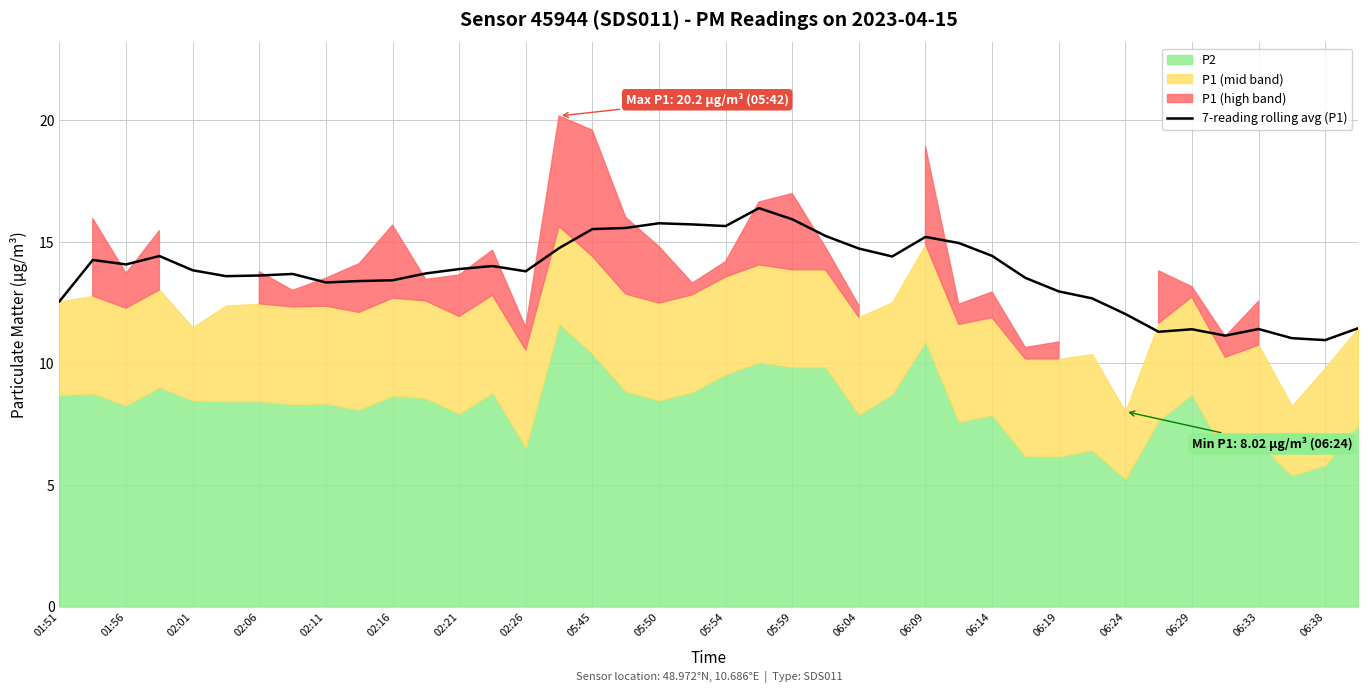

True or false: the data has more than 0 interior local peaks.

True